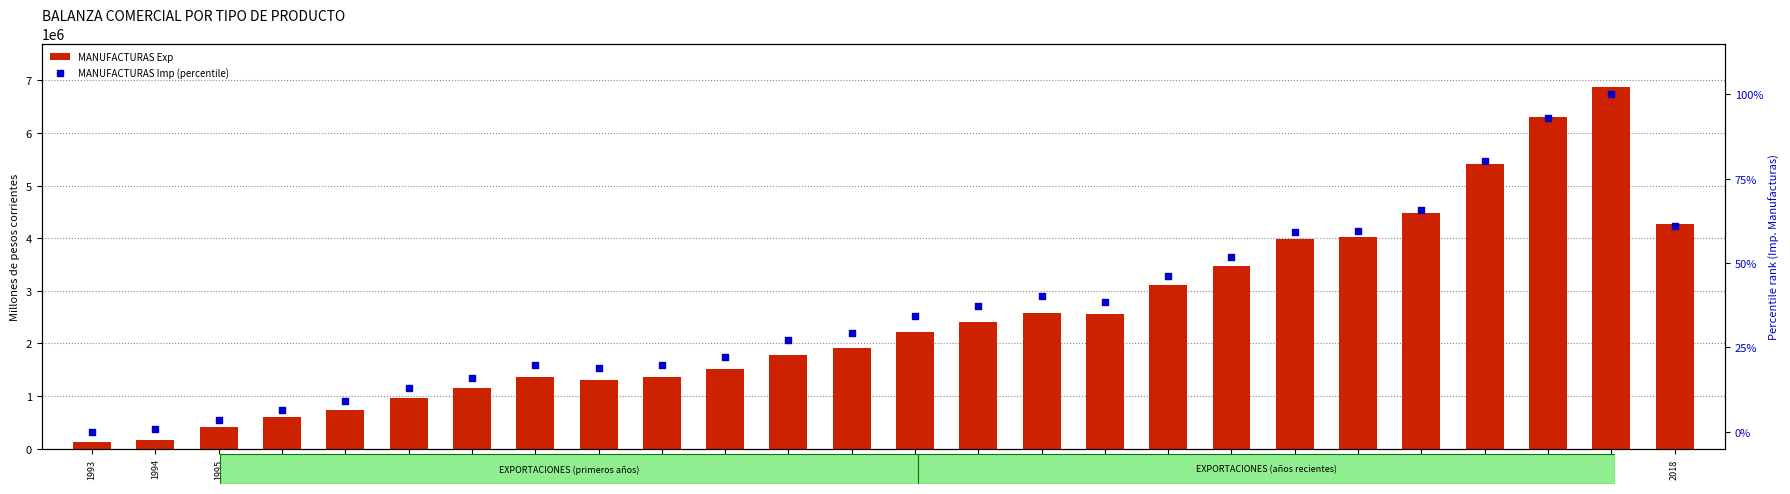

Is the value of MANUFACTURAS Imp (percentile) at 2009 greater than the value of MANUFACTURAS Exp at 1995?

No